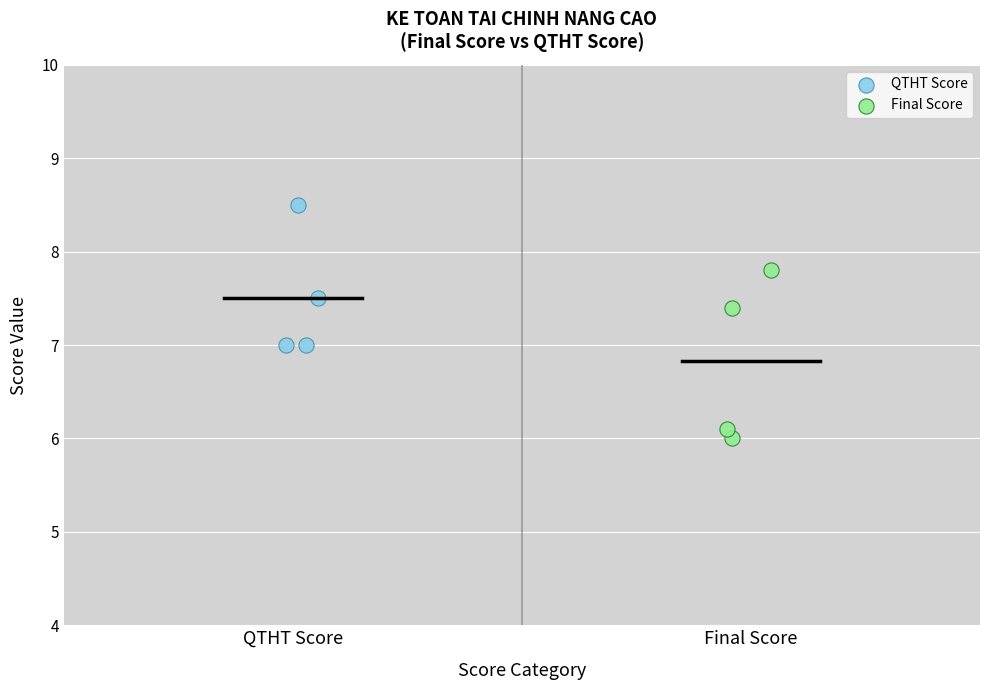

Which series contains the highest Y value?

QTHT Score